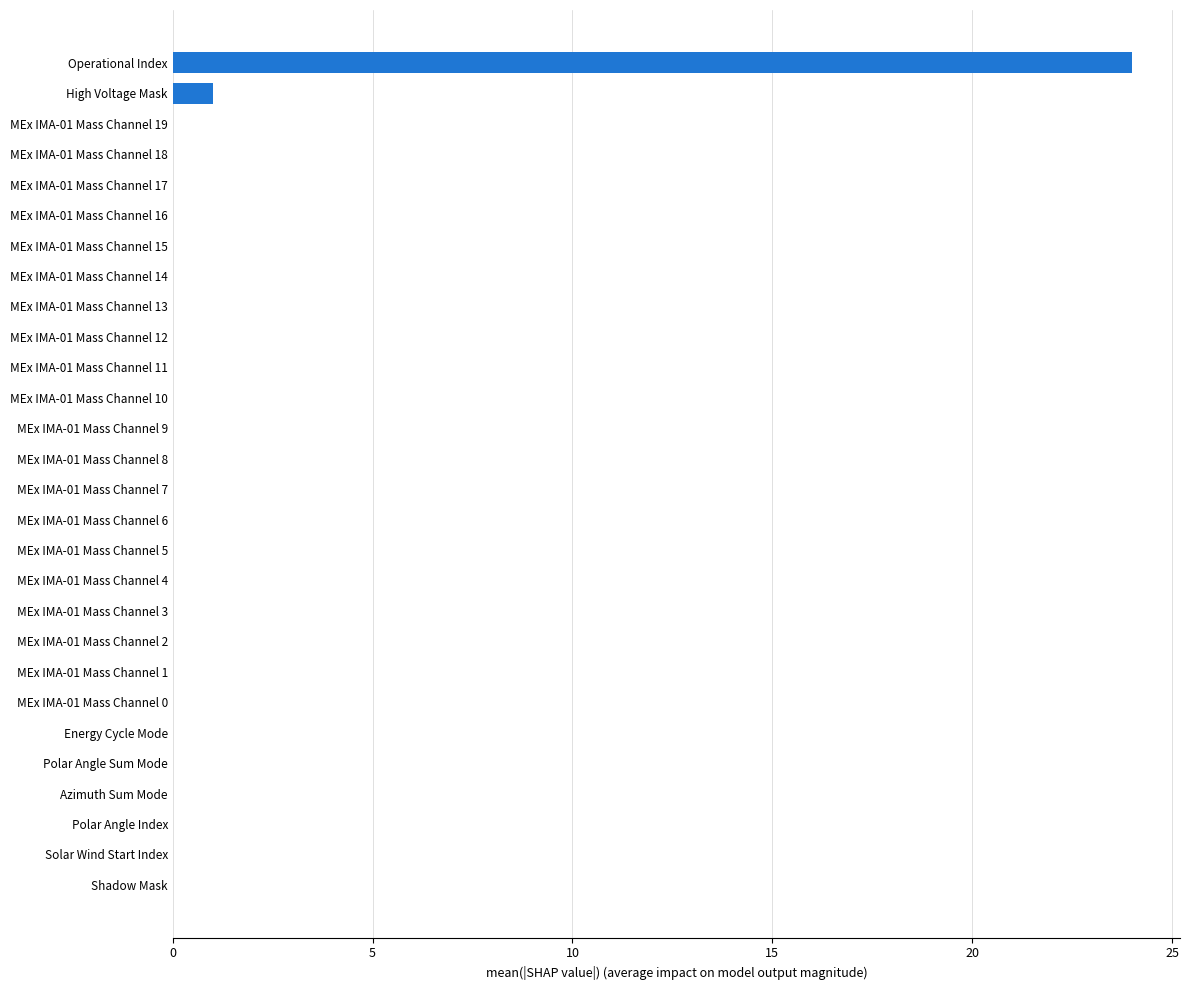

True or false: the data shows 0 at MEx IMA-01 Mass Channel 10.

True